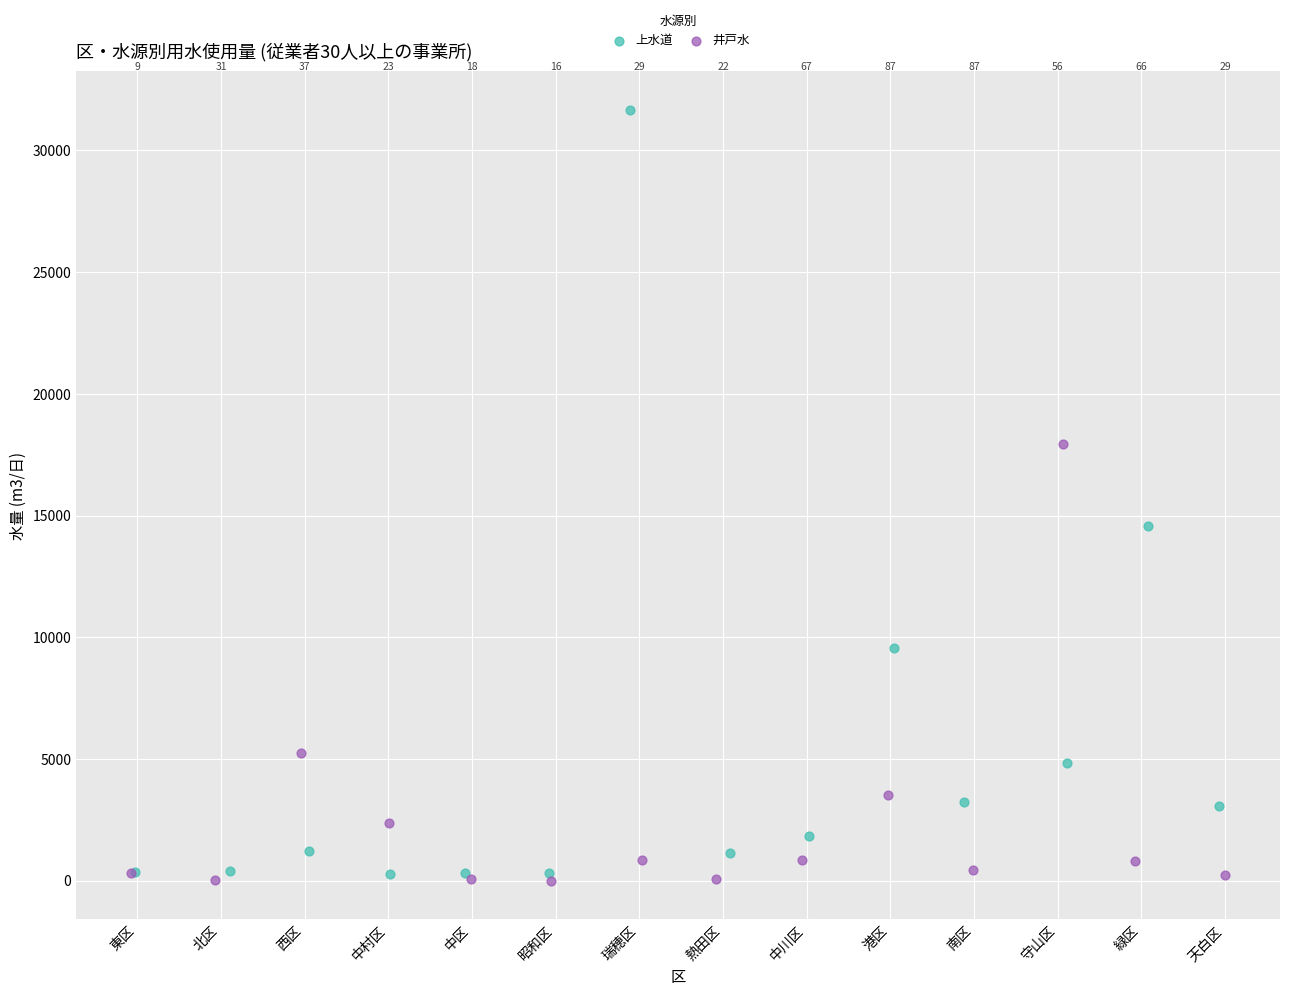

What are all the series names shown in the legend?

上水道, 井戸水